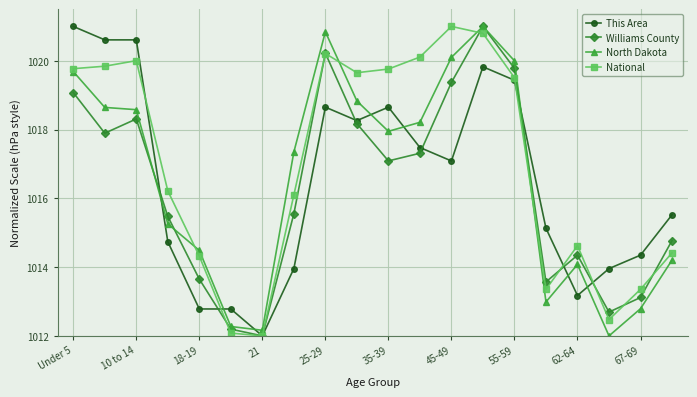

What is the value of the This Area point at the 10th from the left?

1018.3